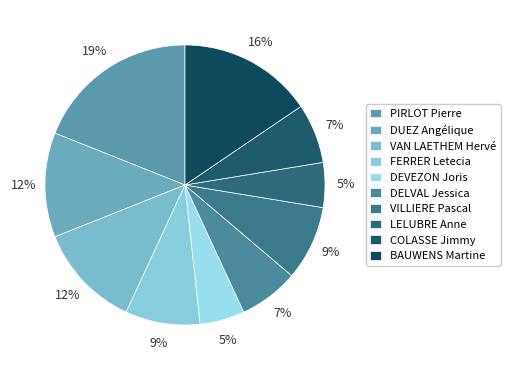

How many segments does this pie chart have?

10